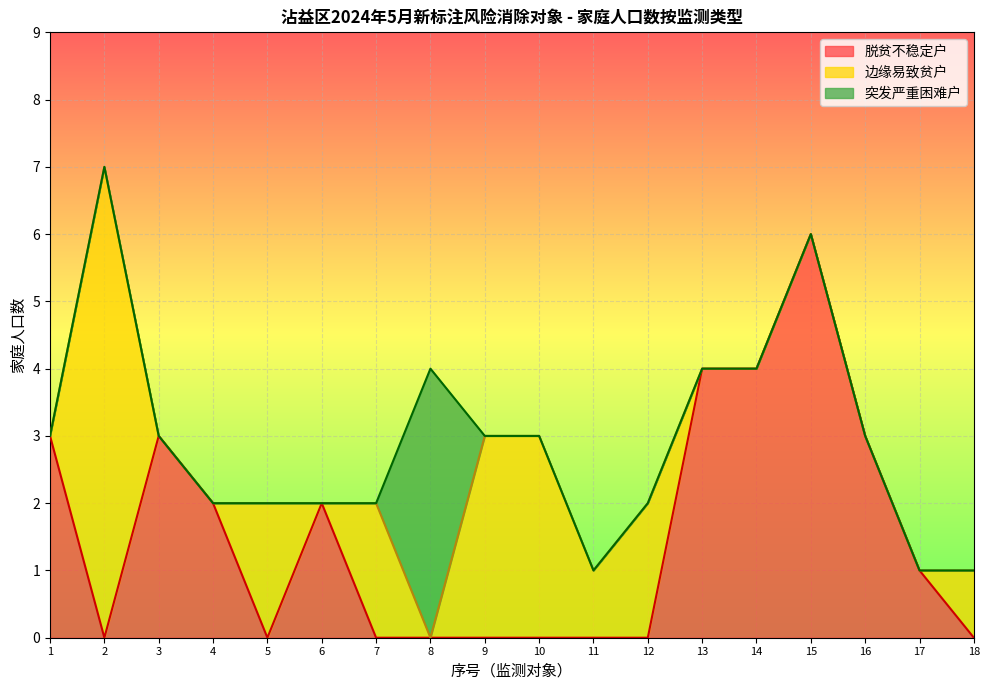

Is it true that 脱贫不稳定户 equals 3 at 1?

True